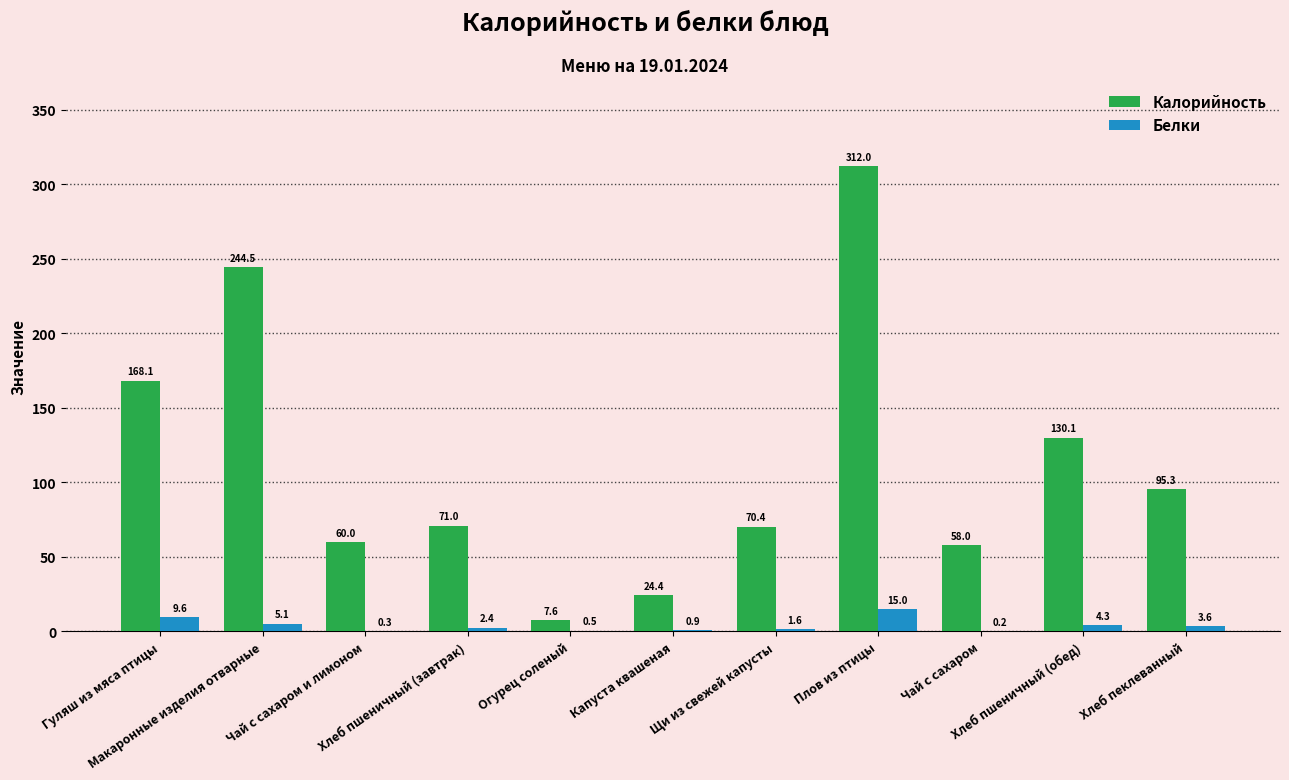

What is the sum of the Калорийность values at Чай с сахаром и лимоном and Хлеб пшеничный (завтрак)?

131.0